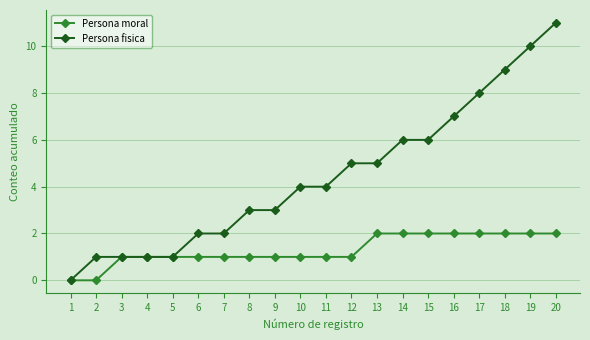

What is the value of the Persona fisica point at the 13th from the left?

5